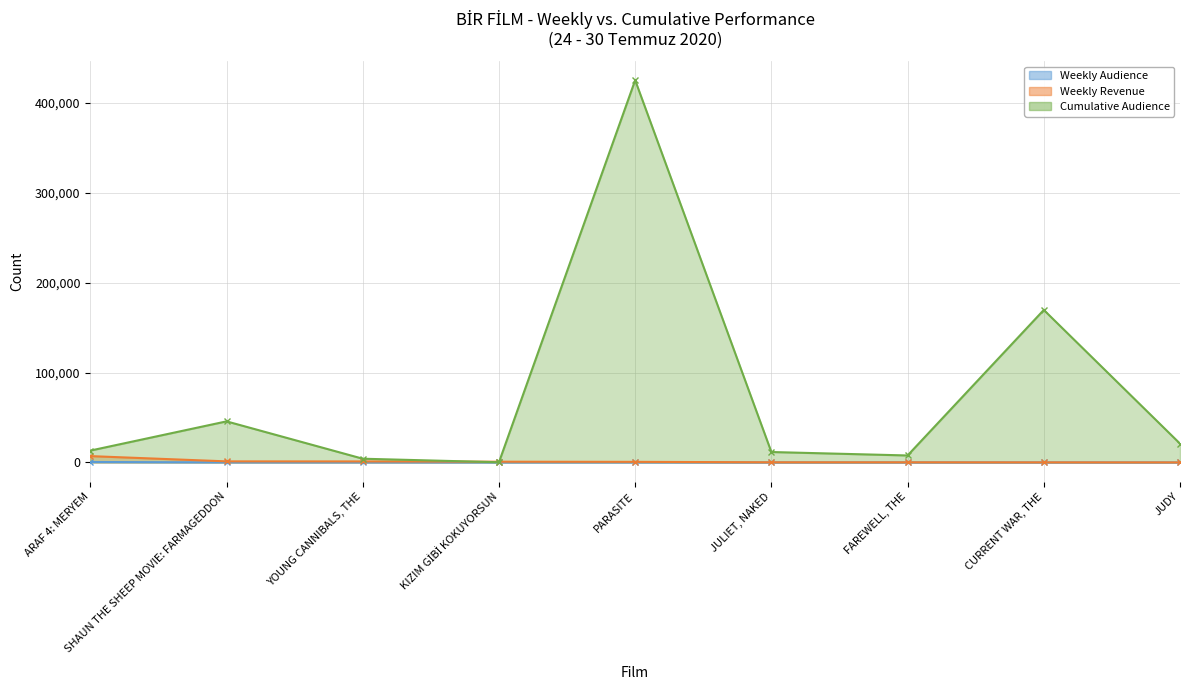

True or false: Weekly Revenue has more than 1 interior local peaks.

False